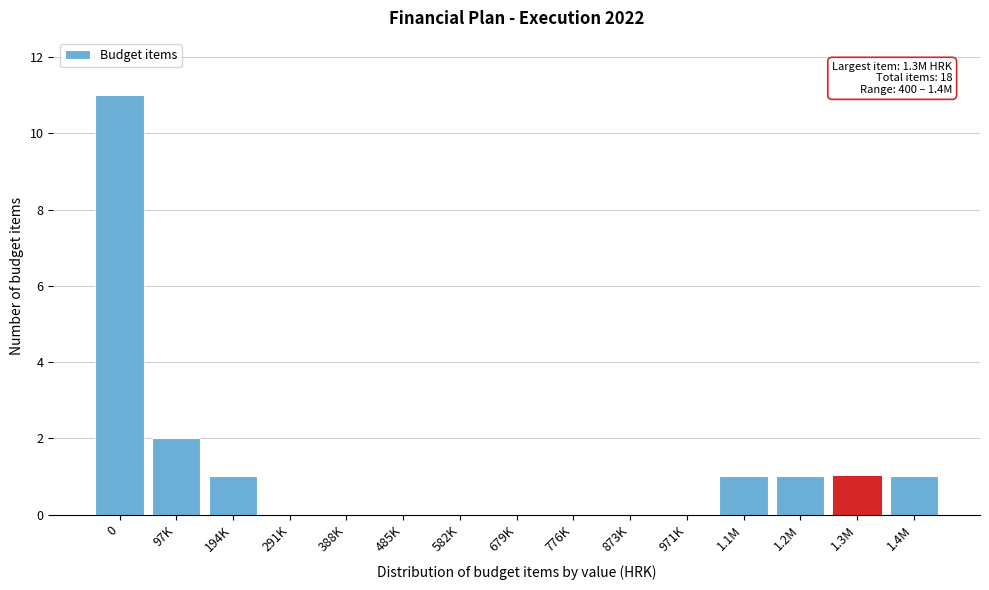

Reading left to right, list all the values displayed in this chart.

0=11	97K=2	194K=1	291K=0	388K=0	485K=0	582K=0	679K=0	776K=0	873K=0	971K=0	1.1M=1	1.2M=1	1.3M=1	1.4M=1